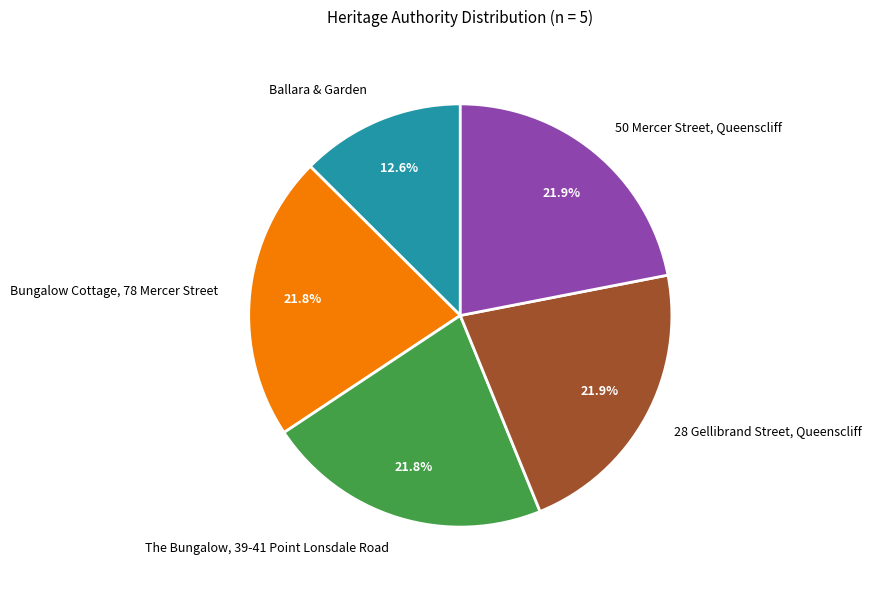

Which has a higher value, Bungalow Cottage, 78 Mercer Street or Ballara & Garden?

Bungalow Cottage, 78 Mercer Street